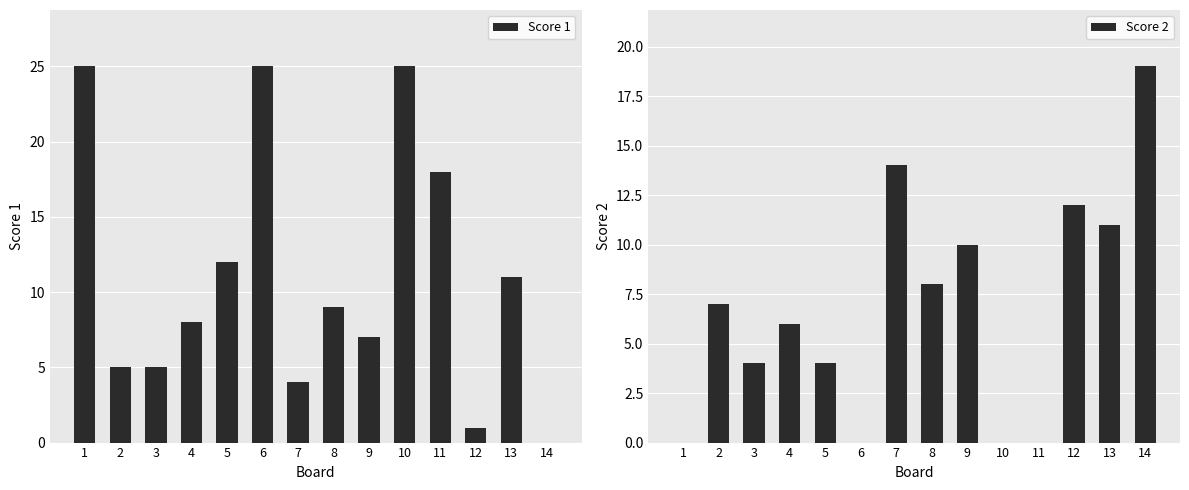

How many data points in Score 1 are less than 9?

7